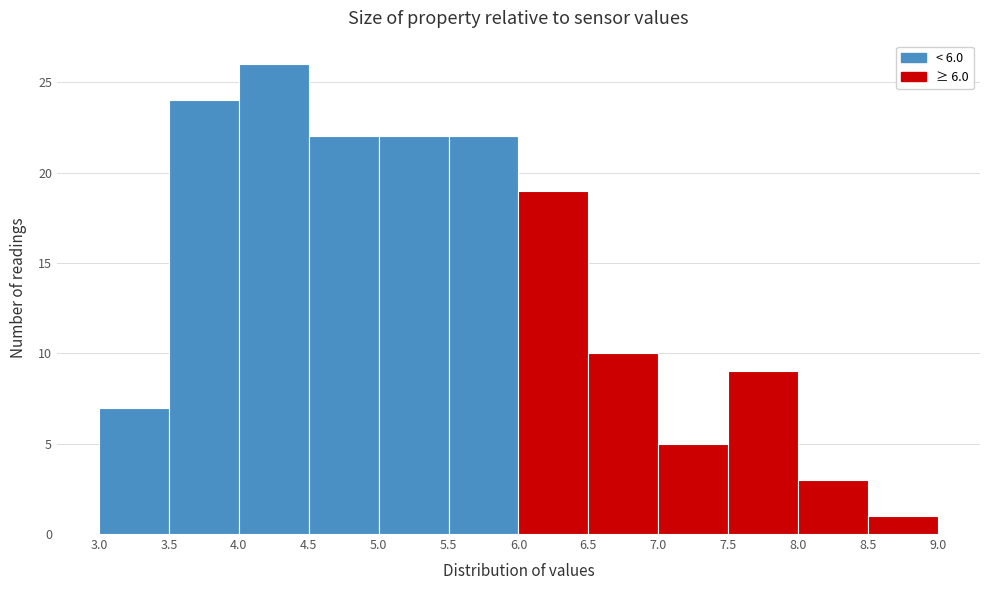

How tall is the bar that spans 6.5 to 7.0 on the x-axis? The values are not printed on the chart, so give them approximately, as read against the axis.

10